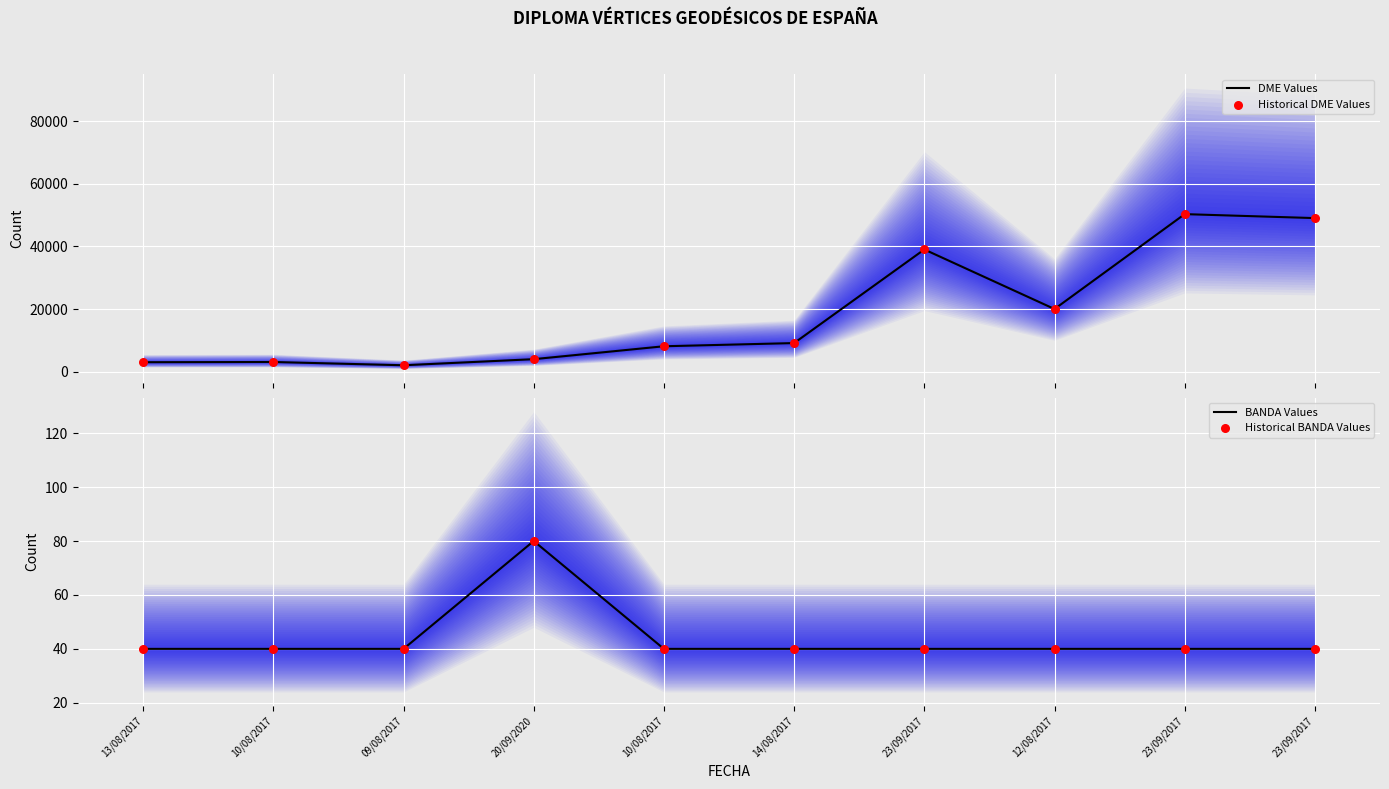

At how many categories does at least one series exceed 26724?

3